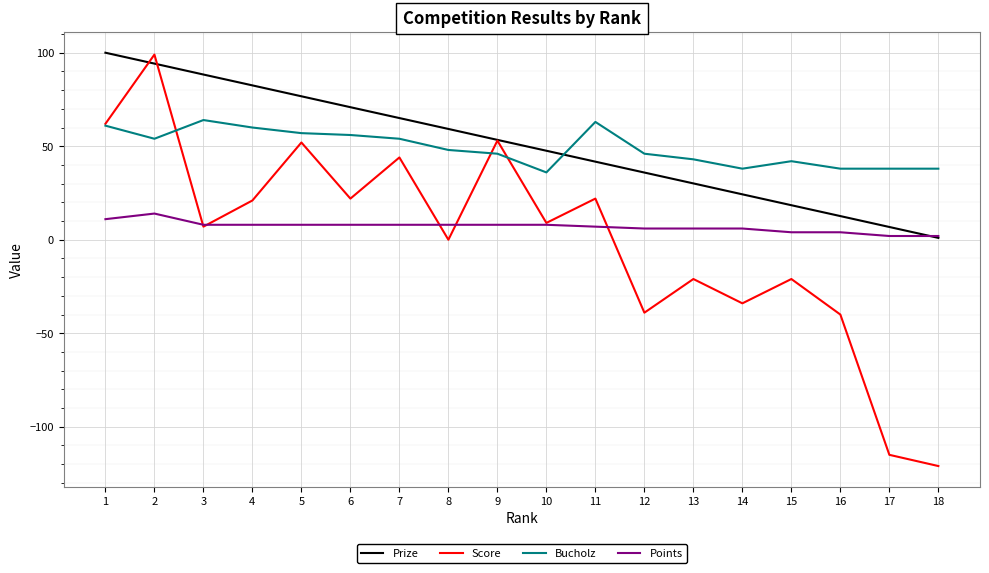

At which category does Score reach its first local peak?

2